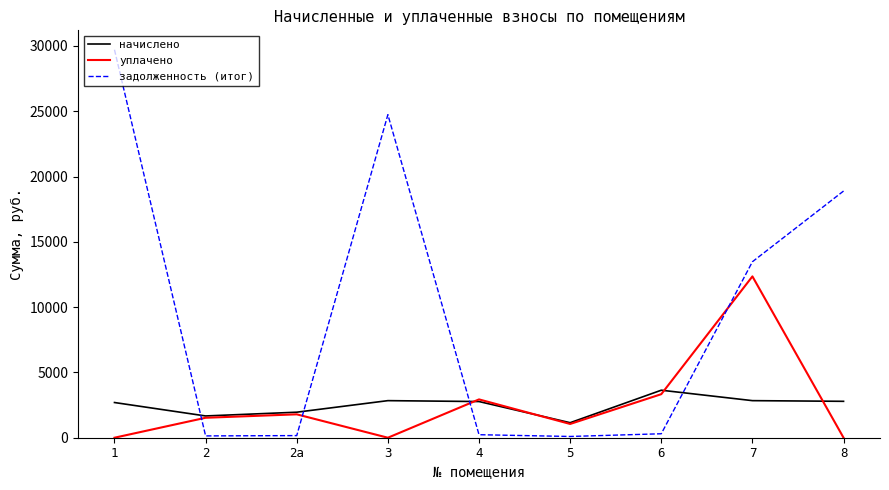

The value of уплачено at 4 is 2934.9. True or false?

True